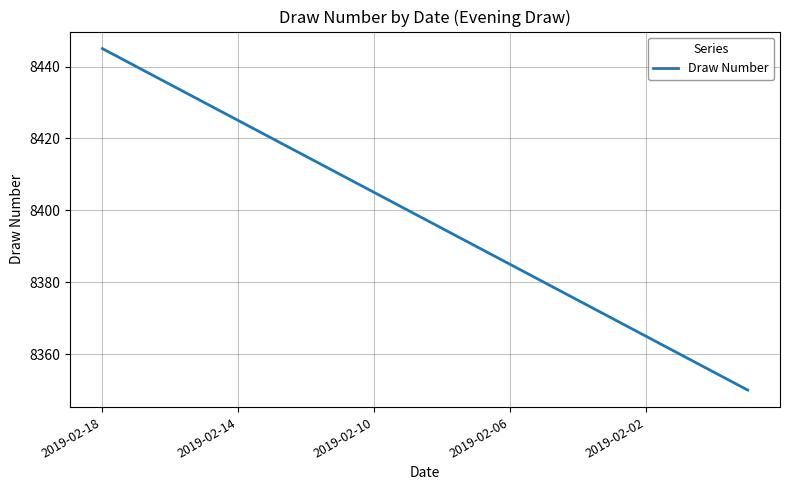

What is the difference between the maximum and minimum values?

95